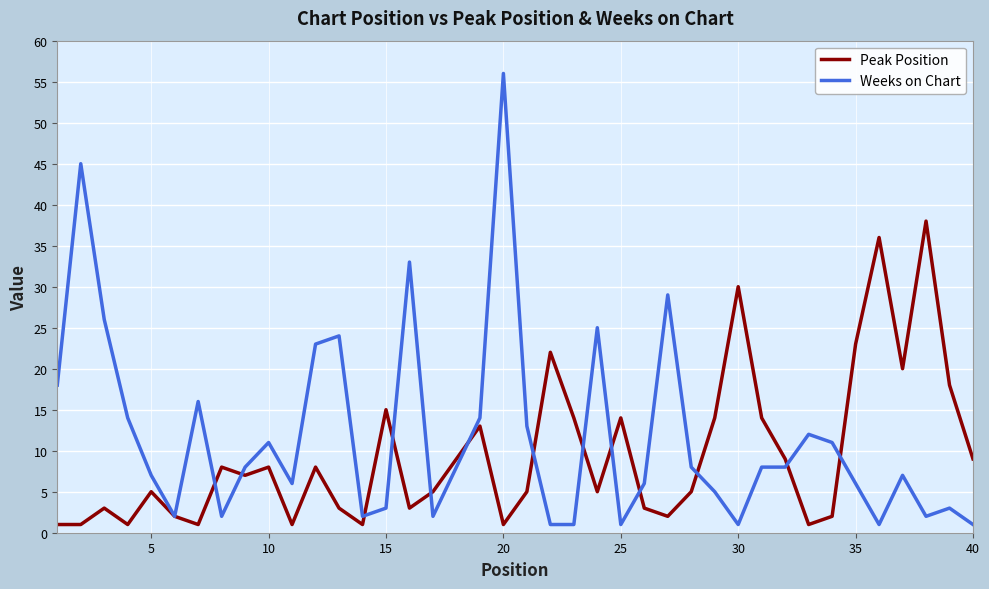

Which series has the largest range (max minus min)?

Weeks on Chart